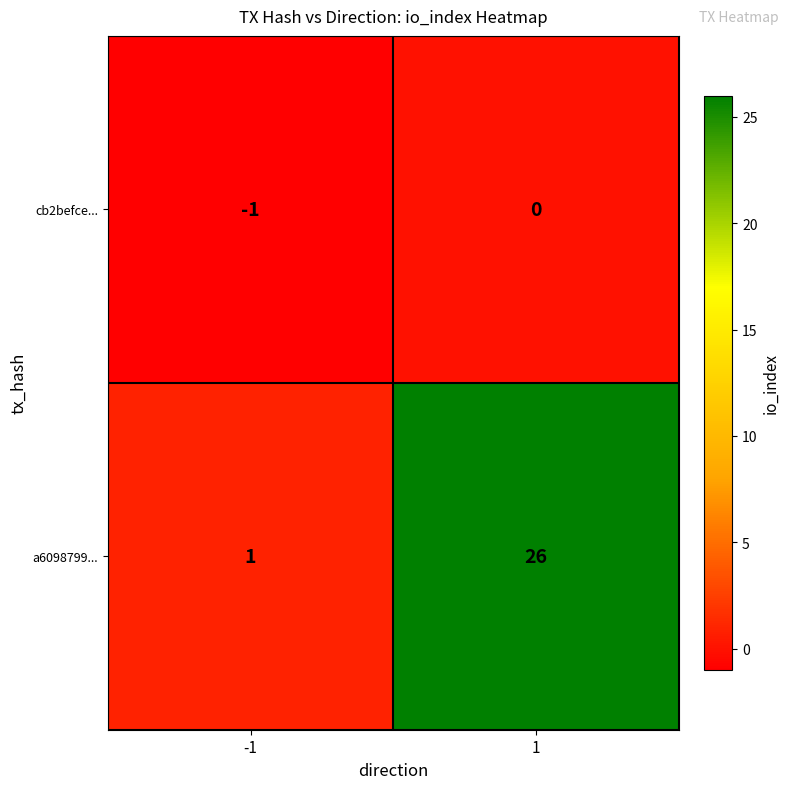

Reading right to left, transcribe all the data shown in this chart.

cb2befce...: 0	-1
a6098799...: 26	1